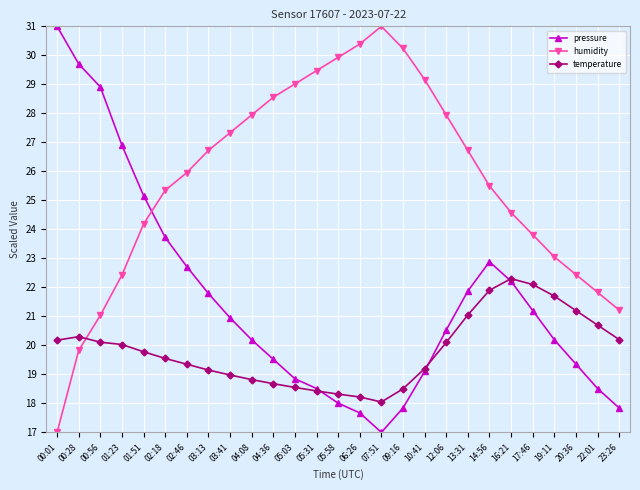

True or false: temperature has a value of 19.0 at 03:41.

True